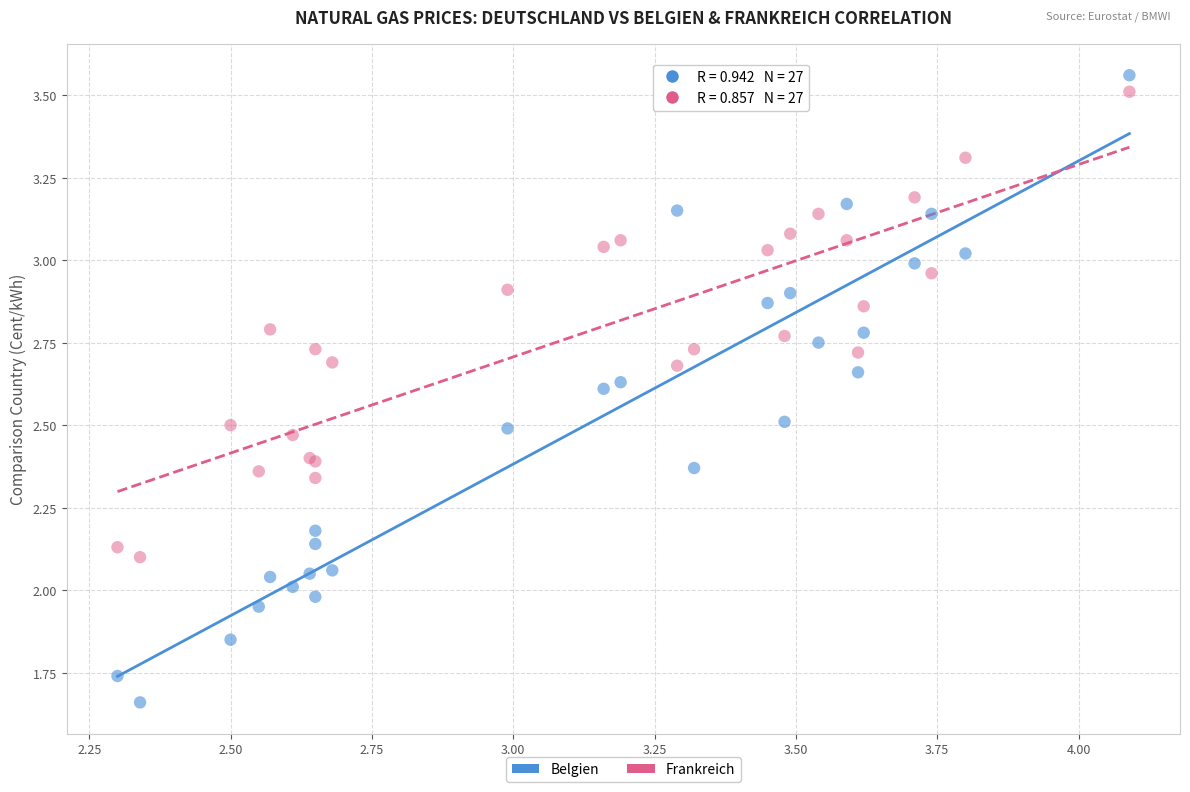

Which series contains the lowest Y value?

Belgien